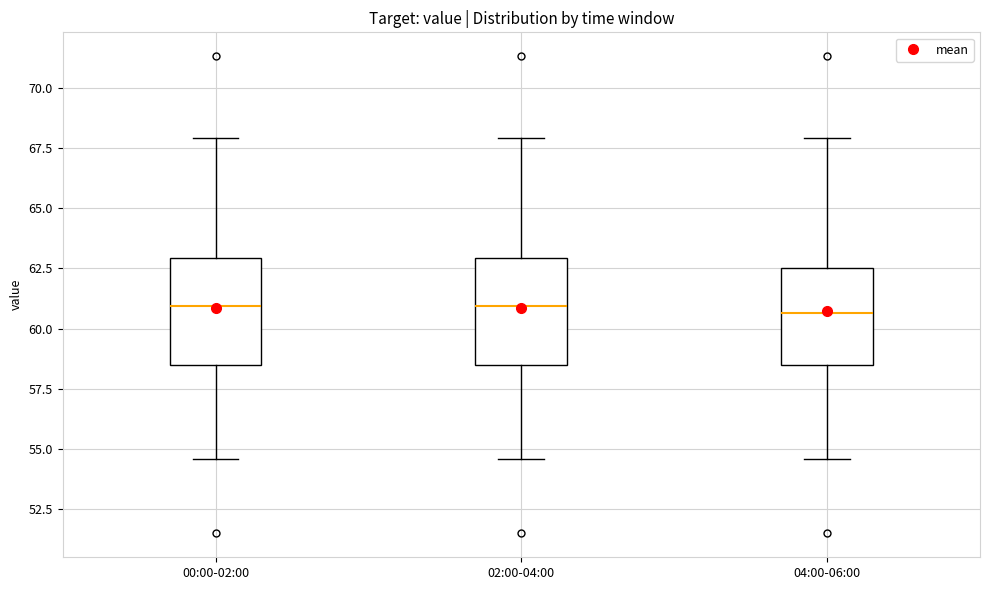

Reading left to right, read every box against the y-axis: the position of its median line, the range the box covers, and the ends of its whiskers. The values are not printed on the chart, so give them approximately, as read against the axis.

00:00-02:00: median 61.0, box 58.5 to 63.0, whiskers 54.5 to 68.0
02:00-04:00: median 61.0, box 58.5 to 63.0, whiskers 54.5 to 68.0
04:00-06:00: median 60.5, box 58.5 to 62.5, whiskers 54.5 to 68.0